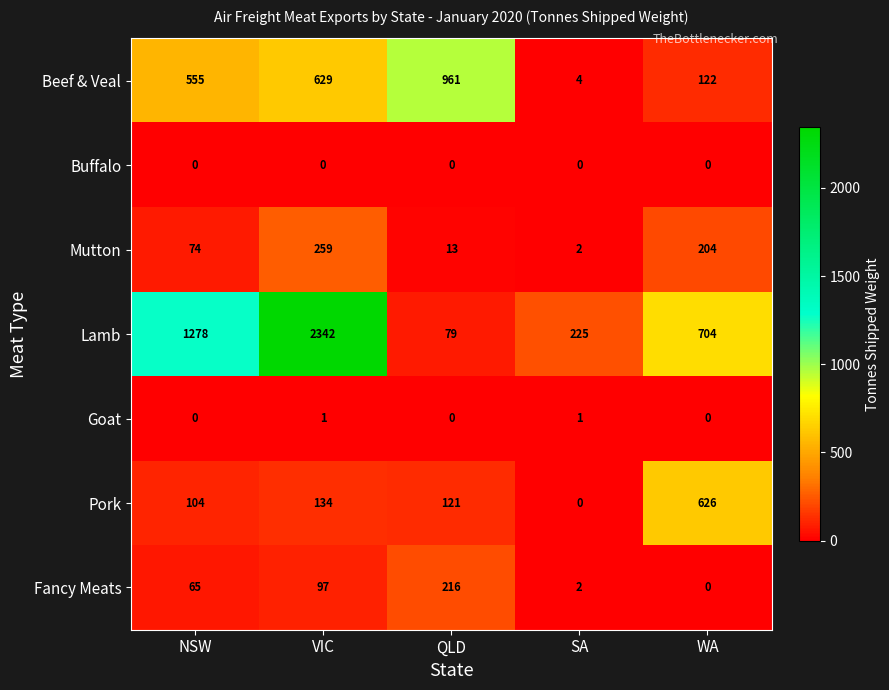

Which series has the largest total across all categories?

Lamb